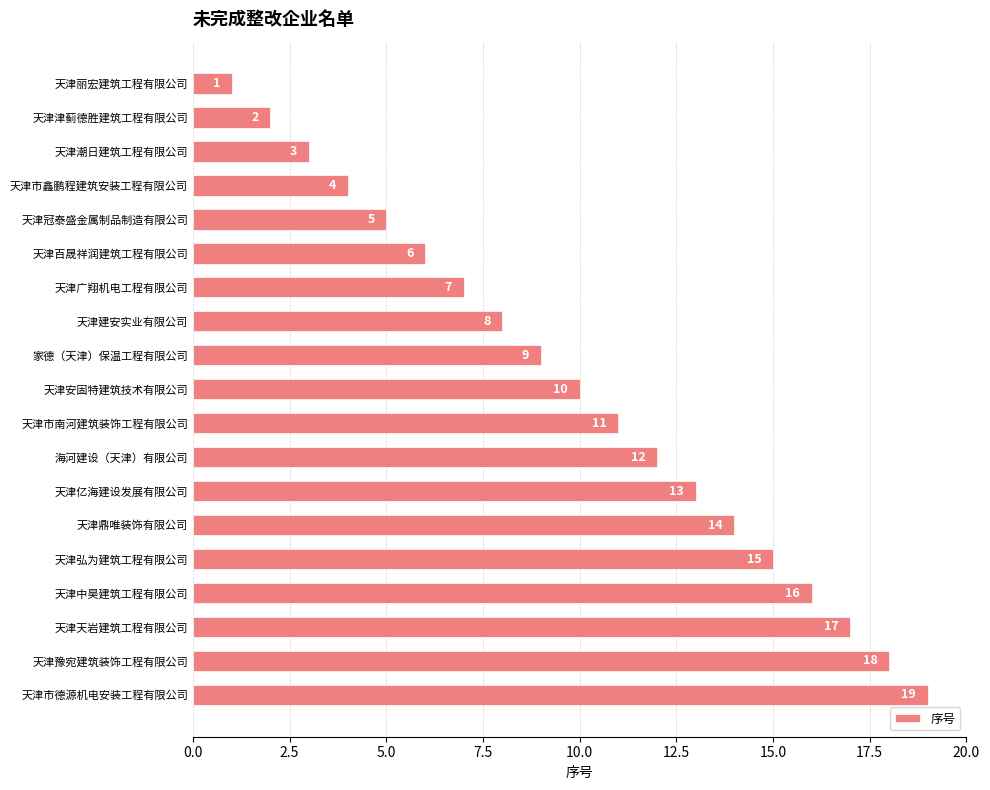

Count the number of categories in the chart.

19